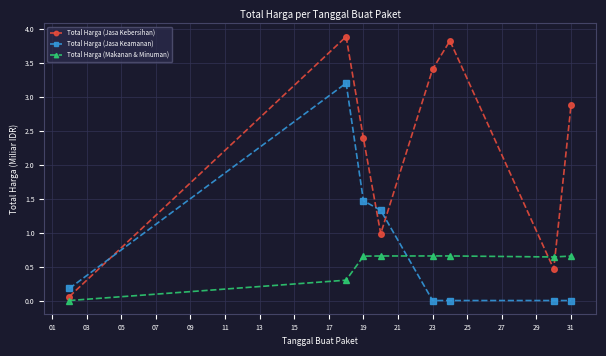

True or false: Total Harga (Jasa Keamanan) has more than 2 interior local peaks.

False